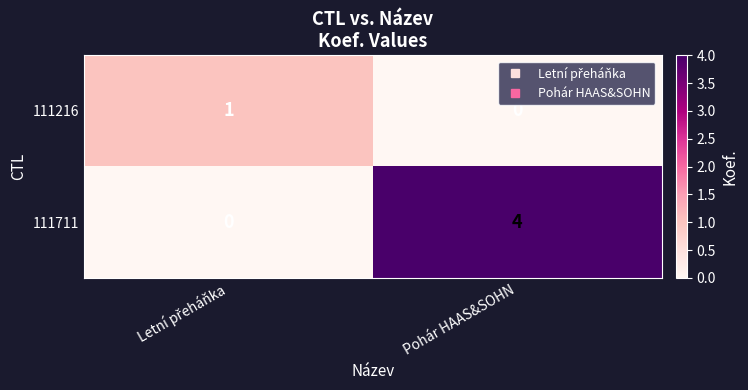

At which category does the chart reach its peak across all series?

Pohár HAAS&SOHN